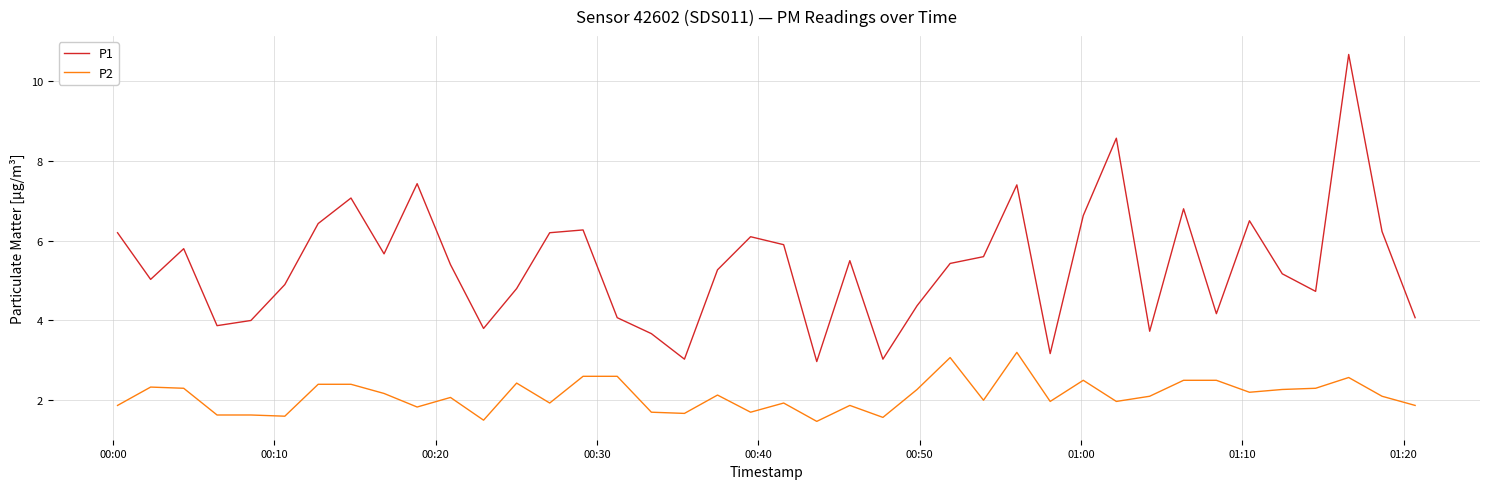

Which series has the largest total across all categories?

P1